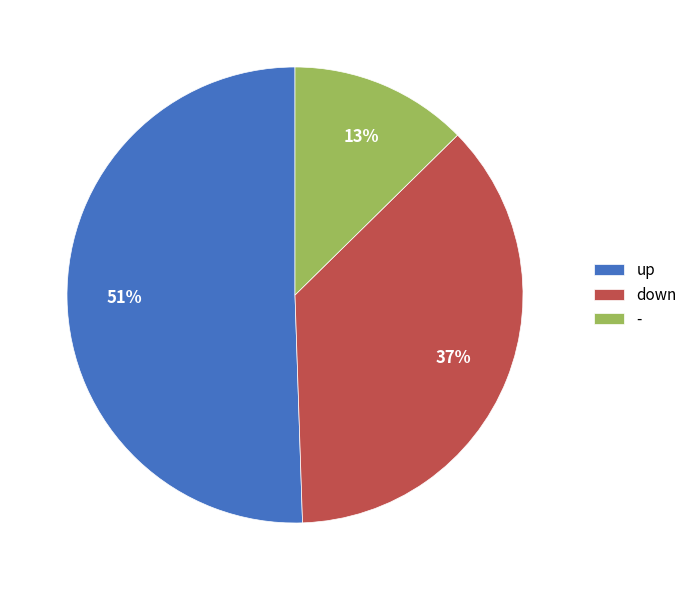

What is the majority slice?

up